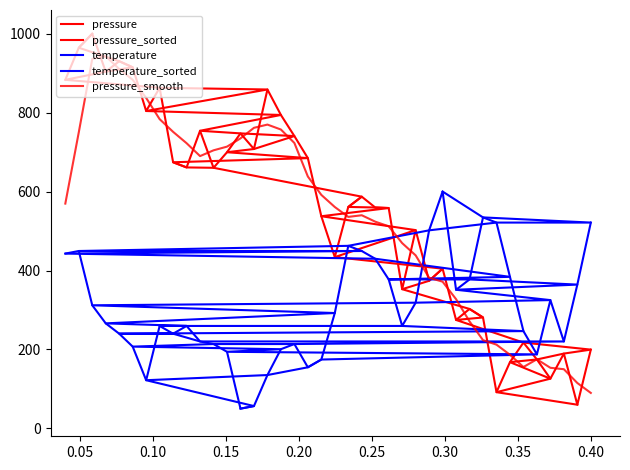

True or false: pressure has more than 2 interior local peaks.

True